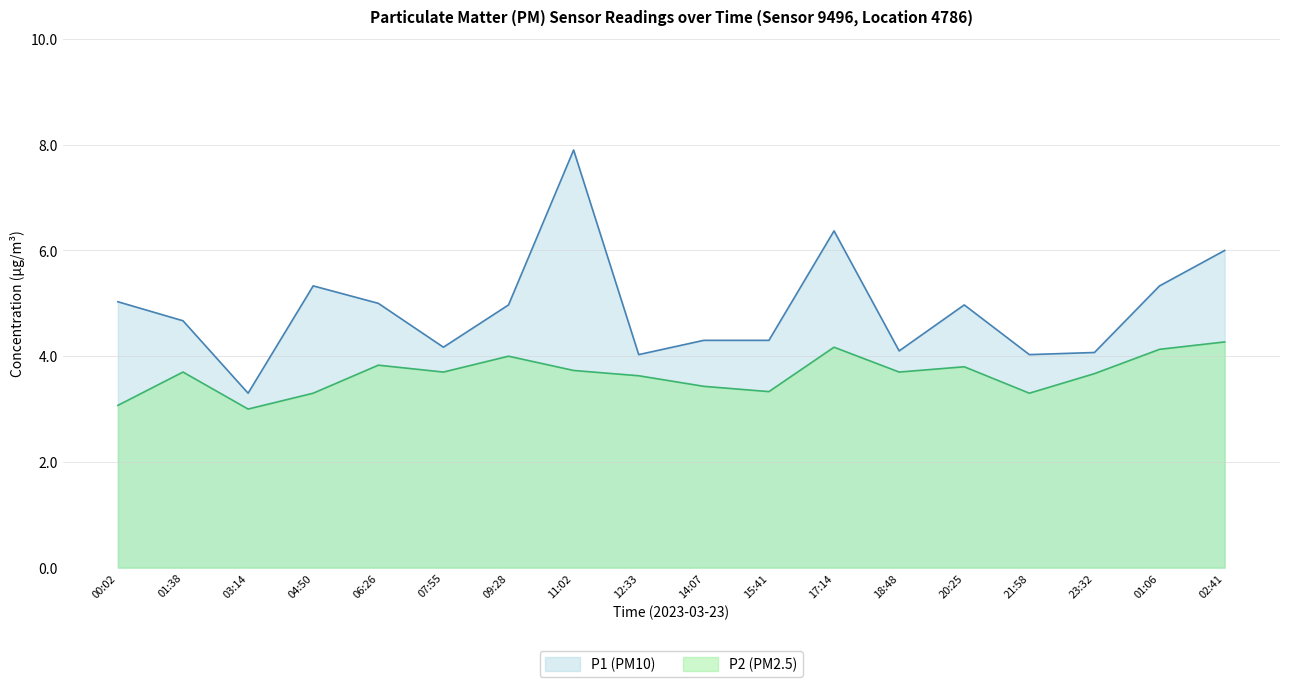

True or false: P2 (PM2.5) and P1 (PM10) intersect in this chart.

False